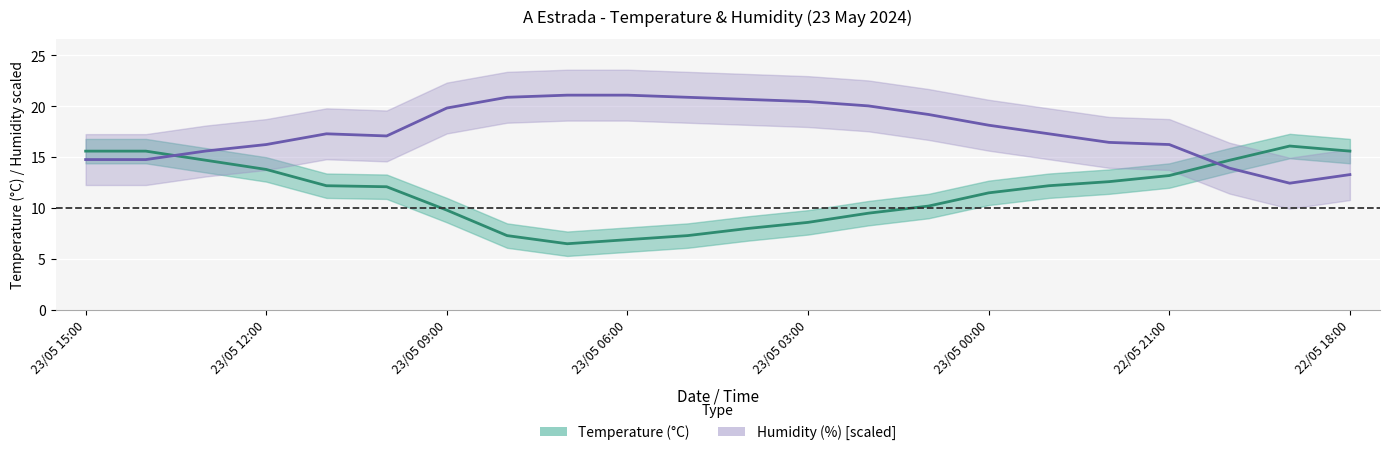

Rank the series by their average value, from lowest to highest.

Temperature (C), Humidity (%)